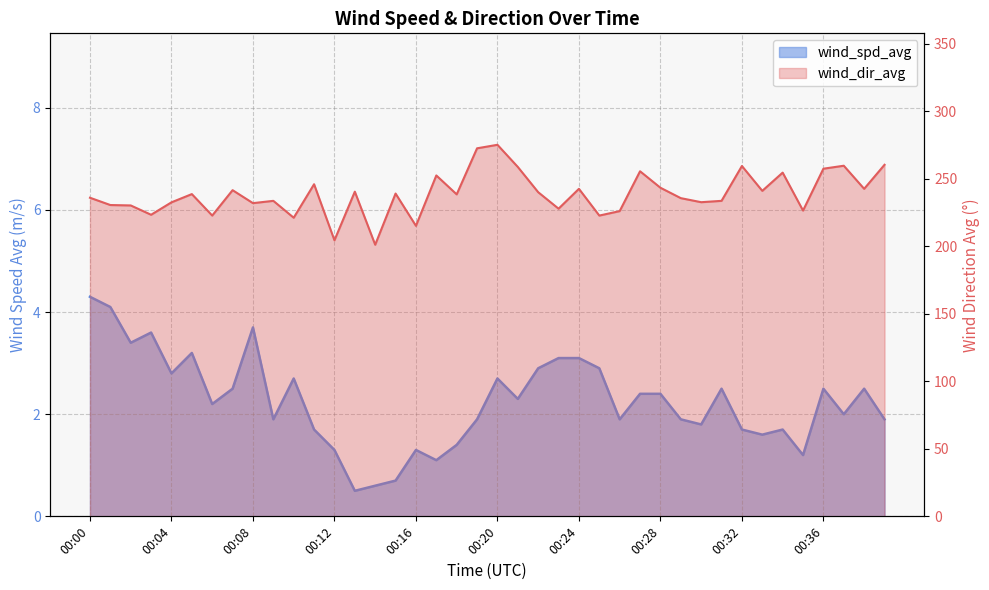

True or false: wind_spd_avg and wind_dir_avg cross at least once.

False